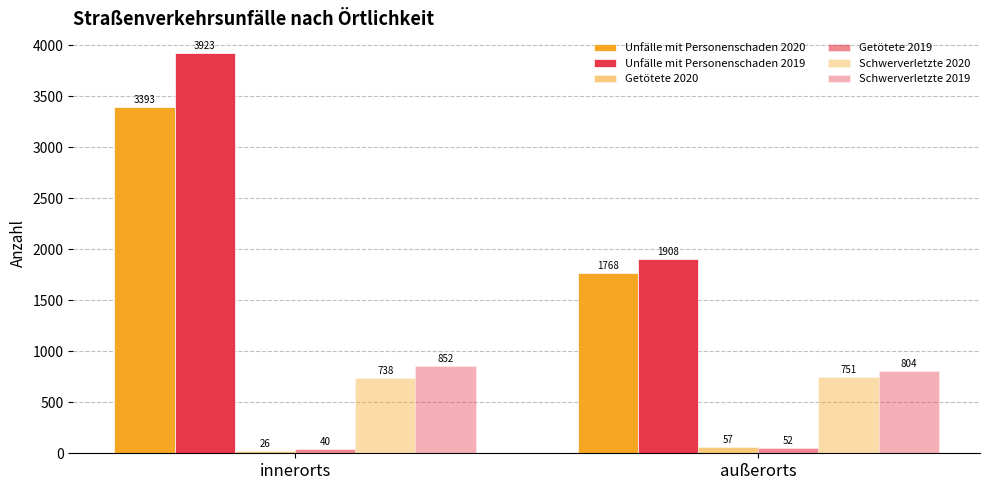

Between innerorts and außerorts, which is larger?

innerorts